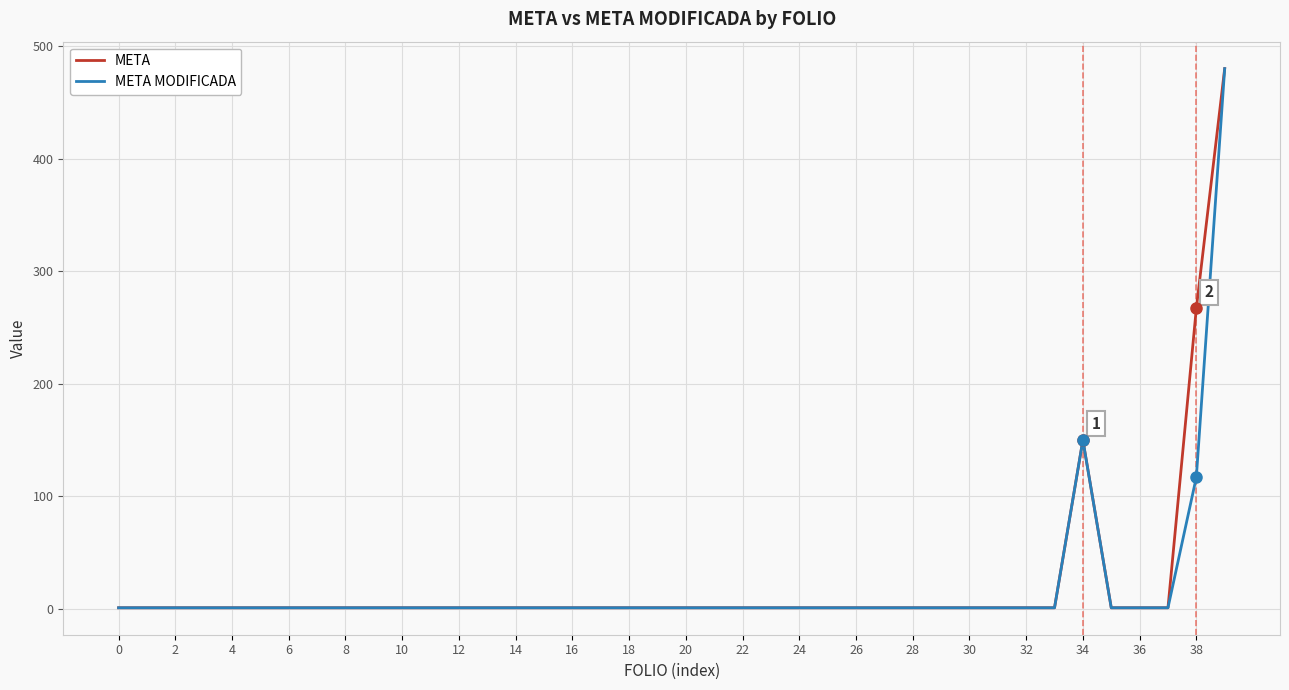

What is the greatest value displayed?

480